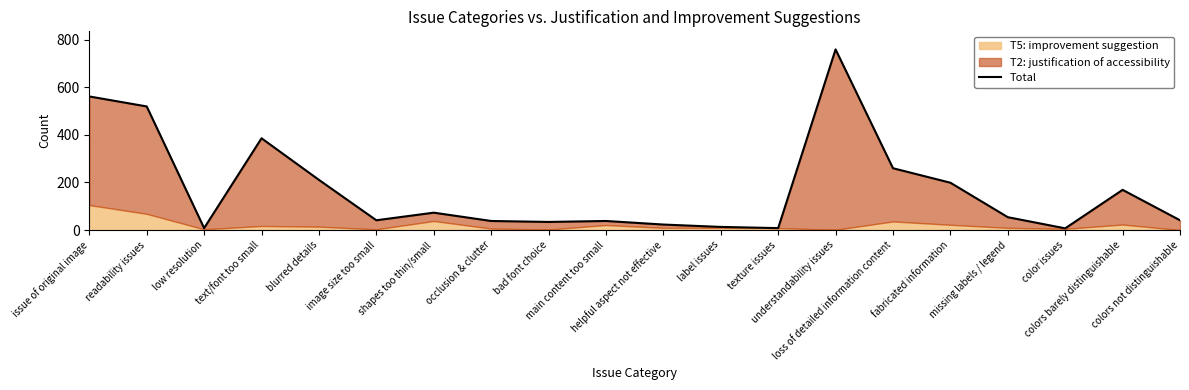

Is it true that the value at occlusion & clutter is 17?

False